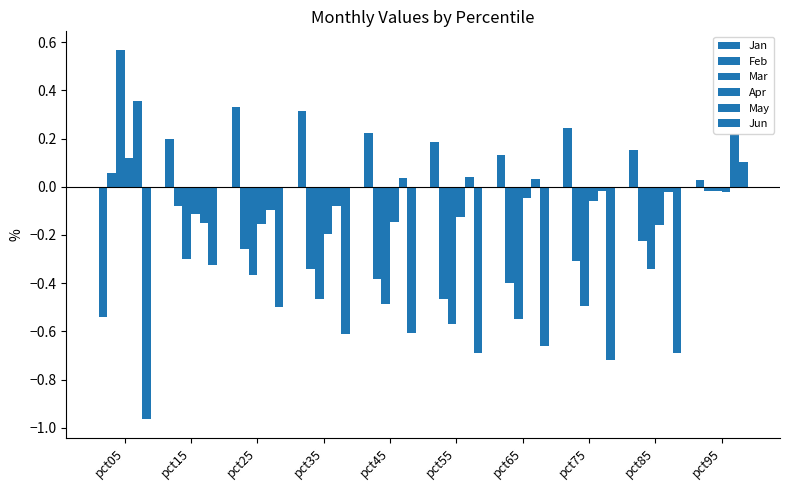

At how many categories does at least one series exceed 0?

10